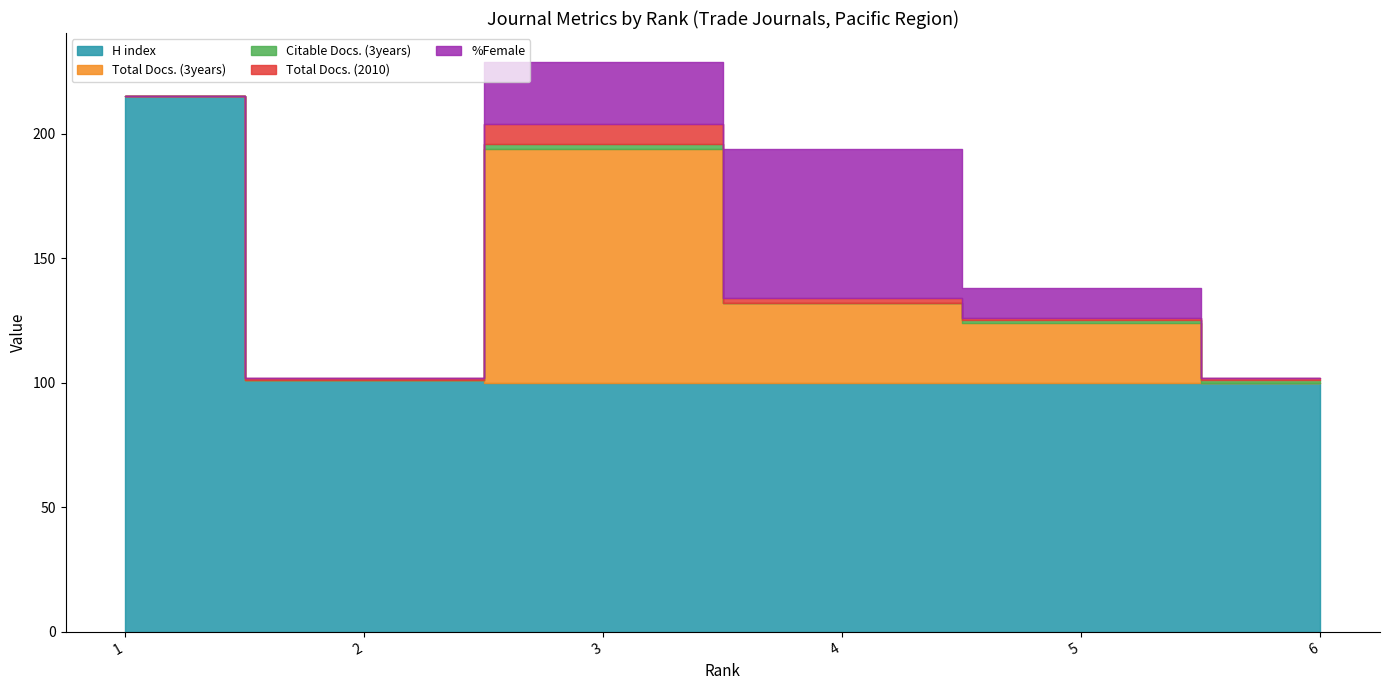

What is the sum of the Total Docs. (3years) values at 4 and 5?

56